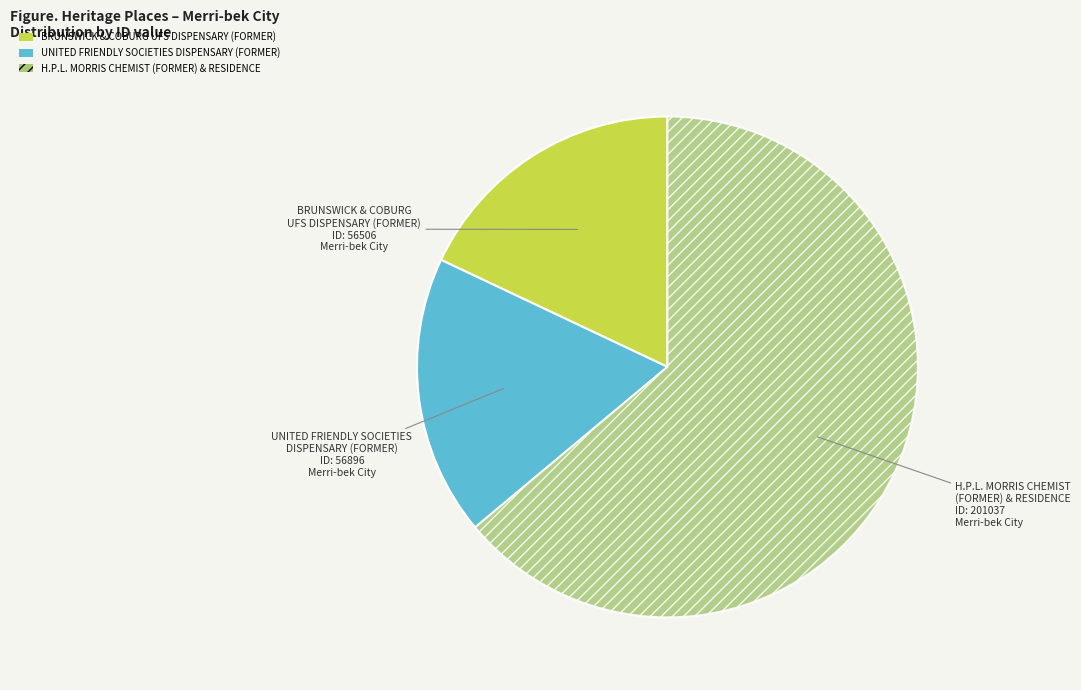

What is the largest slice in the pie chart?

H.P.L. MORRIS CHEMIST (FORMER) & RESIDENCE